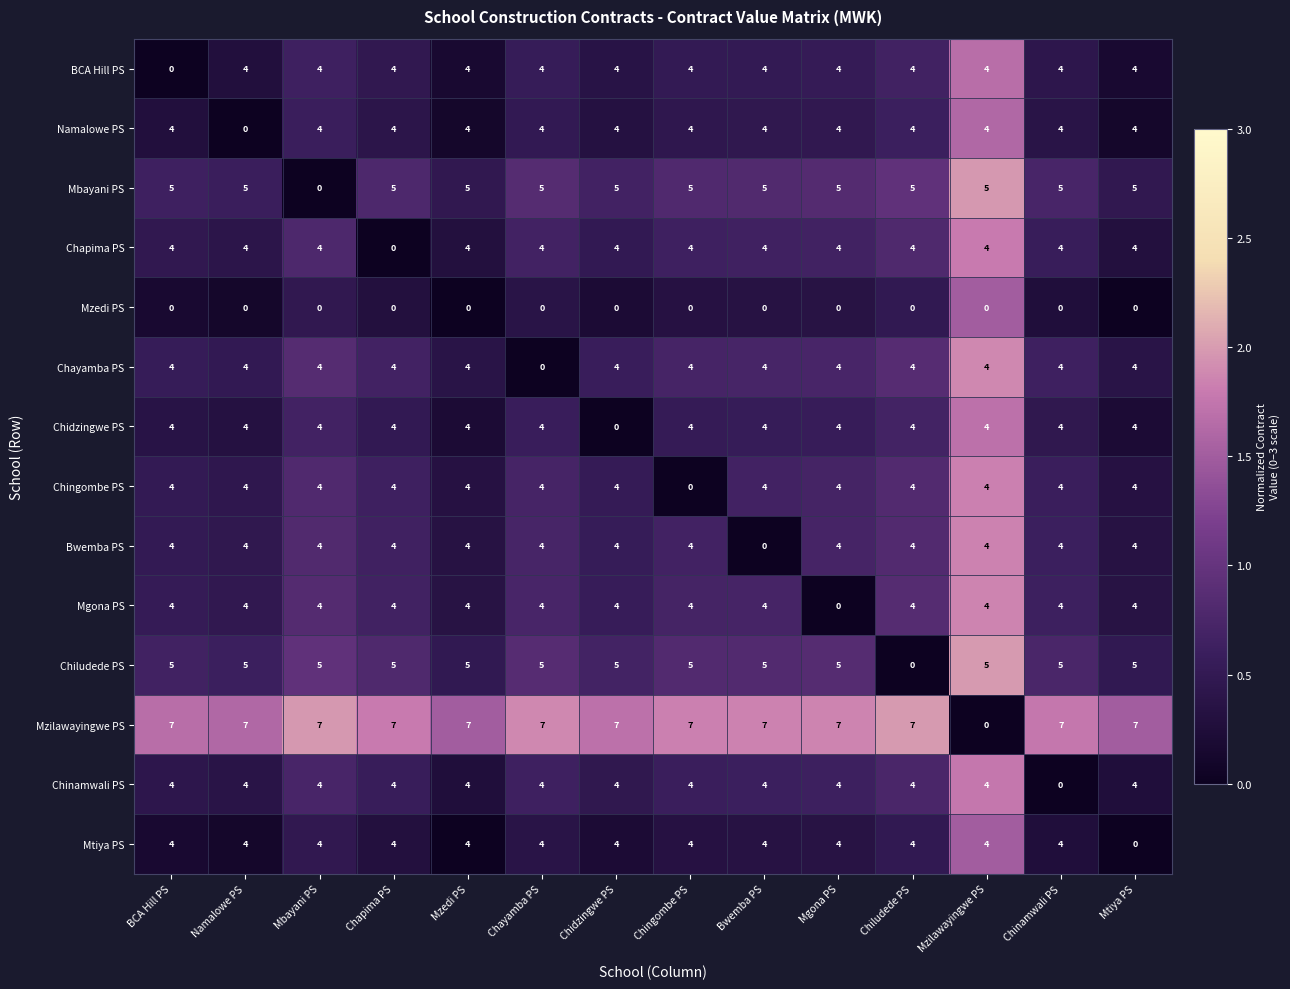

At which category is the sum across all series the highest?

Mzedi PS